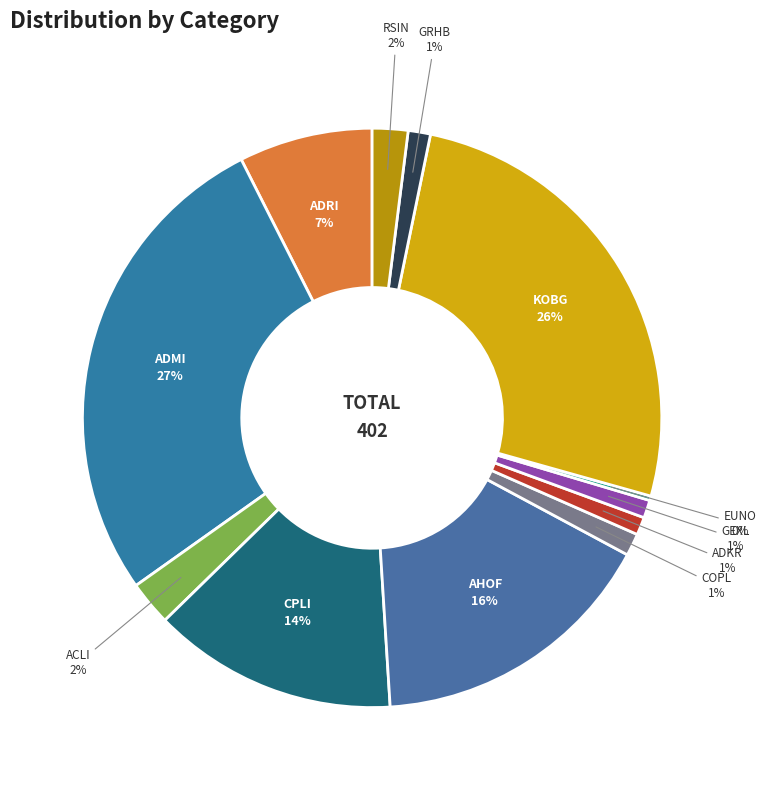

Is GRHB the majority of the pie?

No